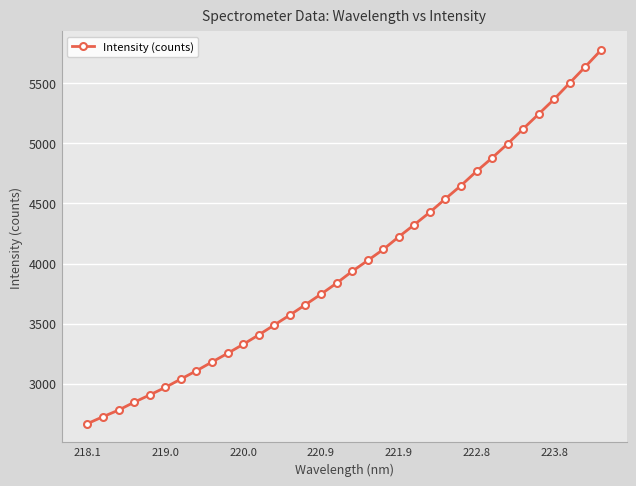

What is the minimum value shown in the chart?

2667.2